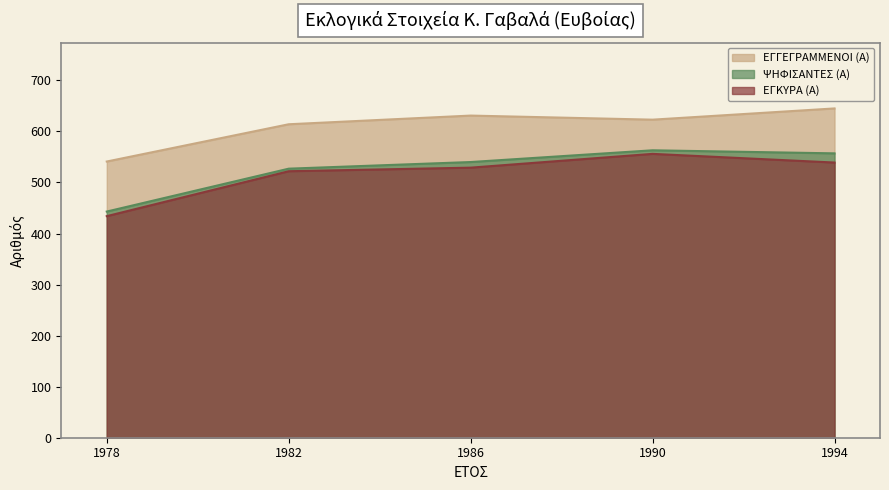

List the series in order of their peak value, highest first.

ΕΓΓΕΓΡΑΜΜΕΝΟΙ (Α), ΨΗΦΙΣΑΝΤΕΣ (Α), ΕΓΚΥΡΑ (Α)